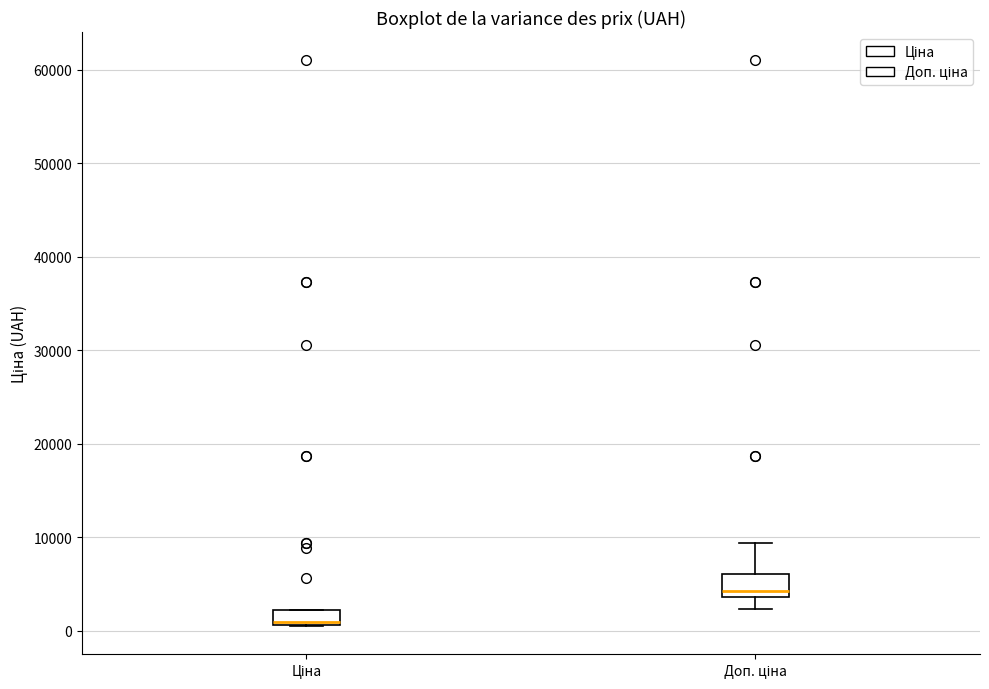

Reading left to right, transcribe this box plot: for each box, give where its median line is, the range the box spans, and where its two whiskers end, as read against the y-axis. The values are not printed on the chart, so give them approximately, as read against the axis.

Ціна: median 1000, box 1000 to 2000, whiskers 0 to 2000
Доп. ціна: median 4000 (just above the box's lower edge), box 4000 to 6000, whiskers 2000 to 9000